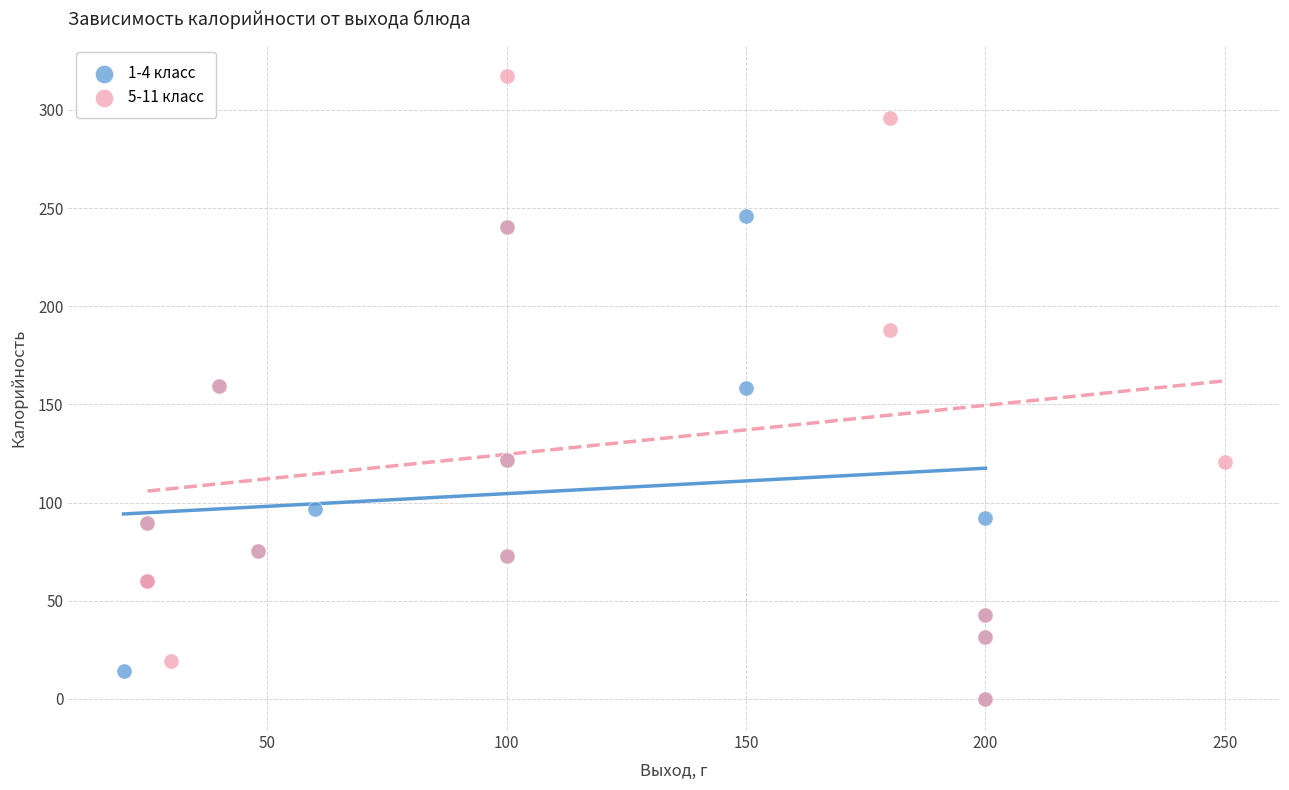

Which series has the widest spread of Y values?

5-11 класс